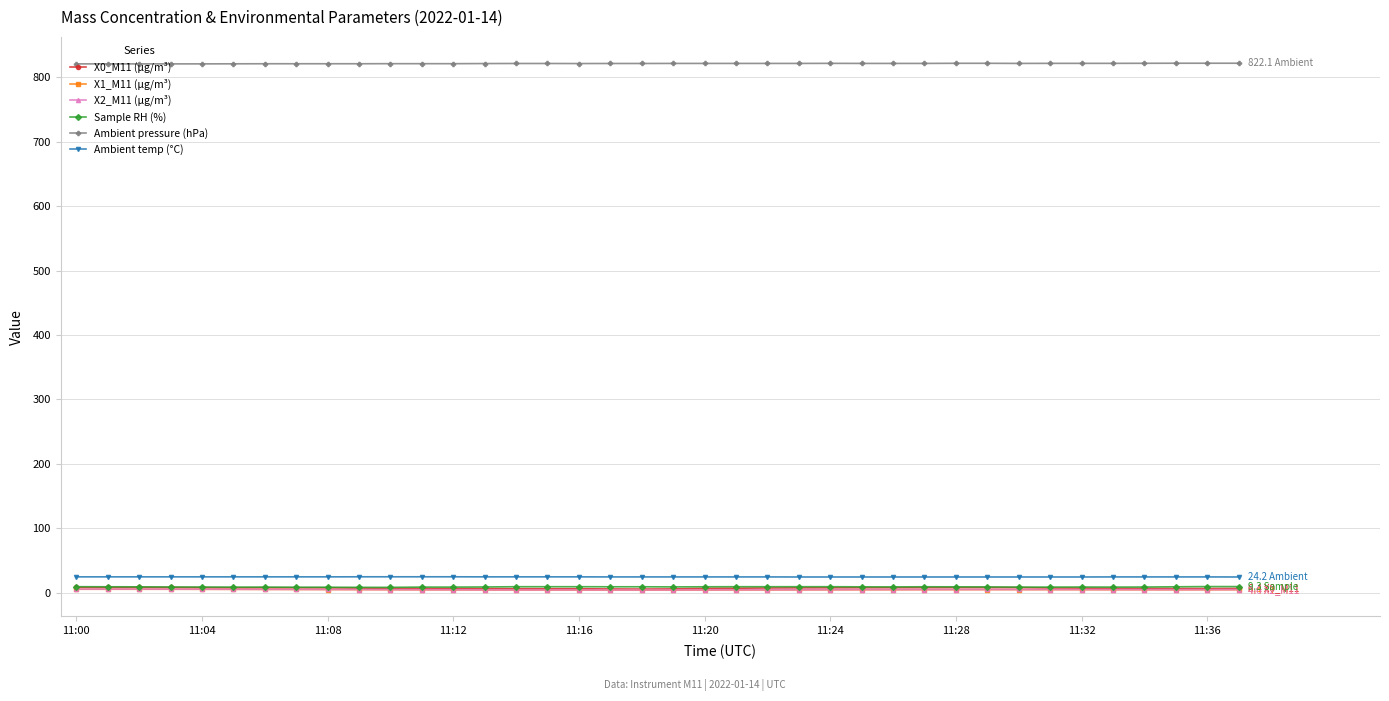

What is the value of the Sample RH (%) point at the 14th from the left?

8.7